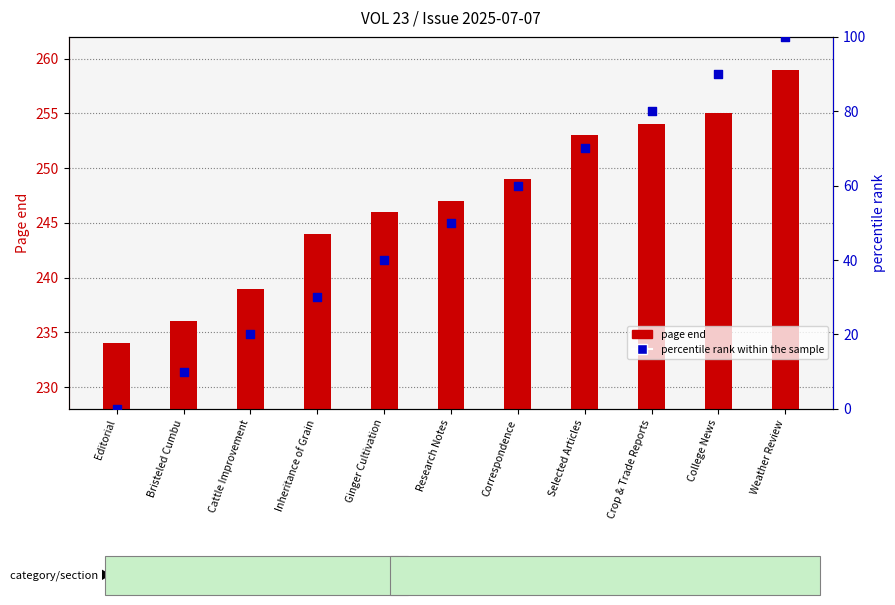

At how many categories does at least one series exceed 171?

11